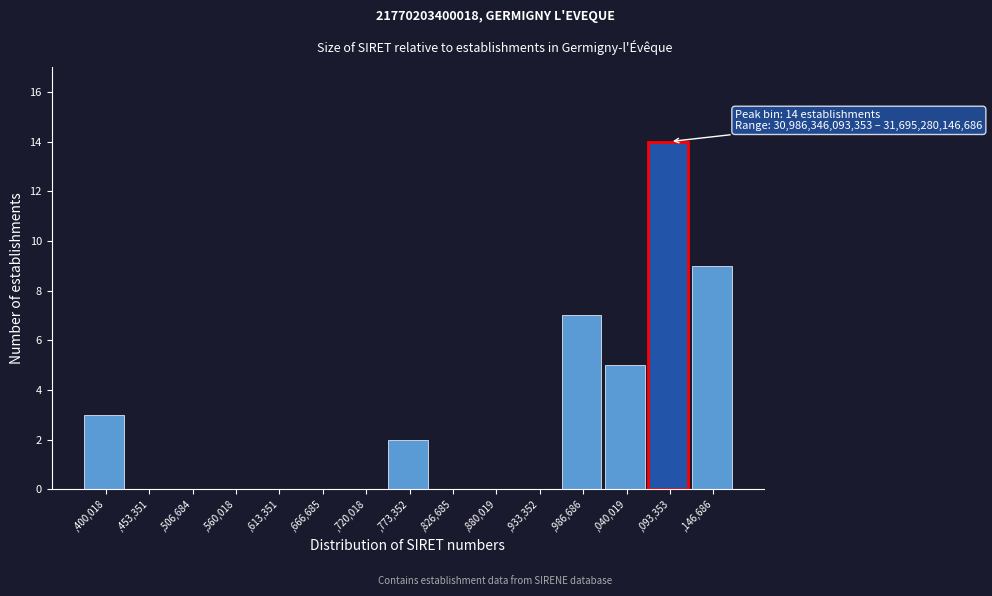

Reading left to right, transcribe all the data shown in this chart.

,400,018=3	,453,351=0	,506,684=0	,560,018=0	,613,351=0	,666,685=0	,720,018=0	,773,352=2	,826,685=0	,880,019=0	,933,352=0	,986,686=7	,040,019=5	,093,353=14	,146,686=9